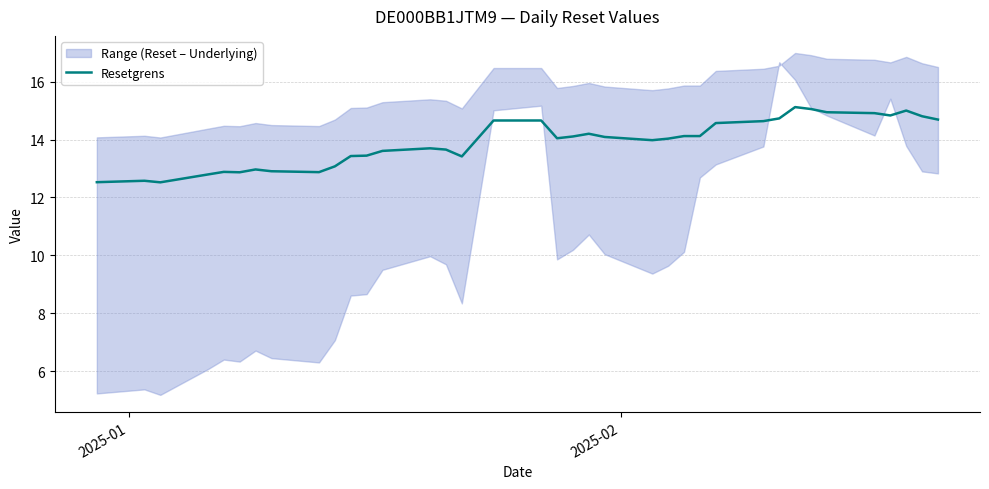

How many lines are shown in the chart?

1